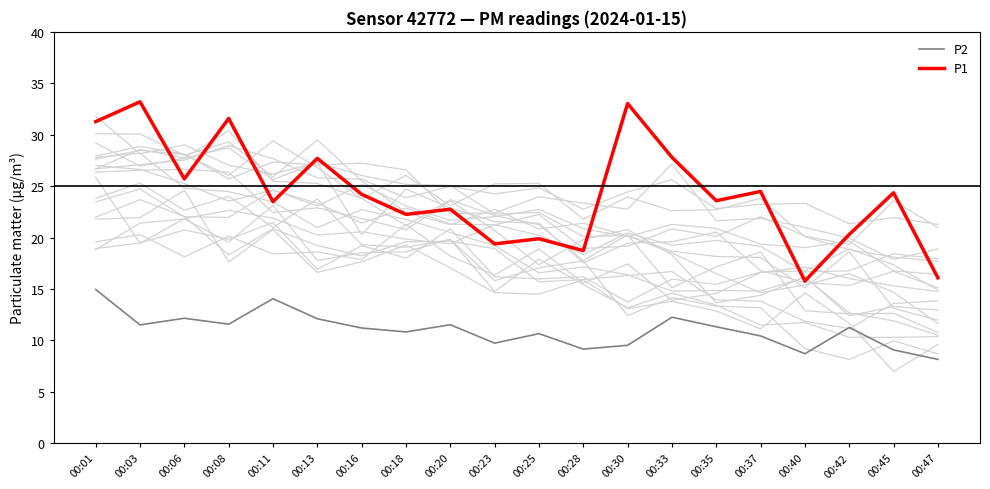

At which label is P2 closest to 11?

00:18